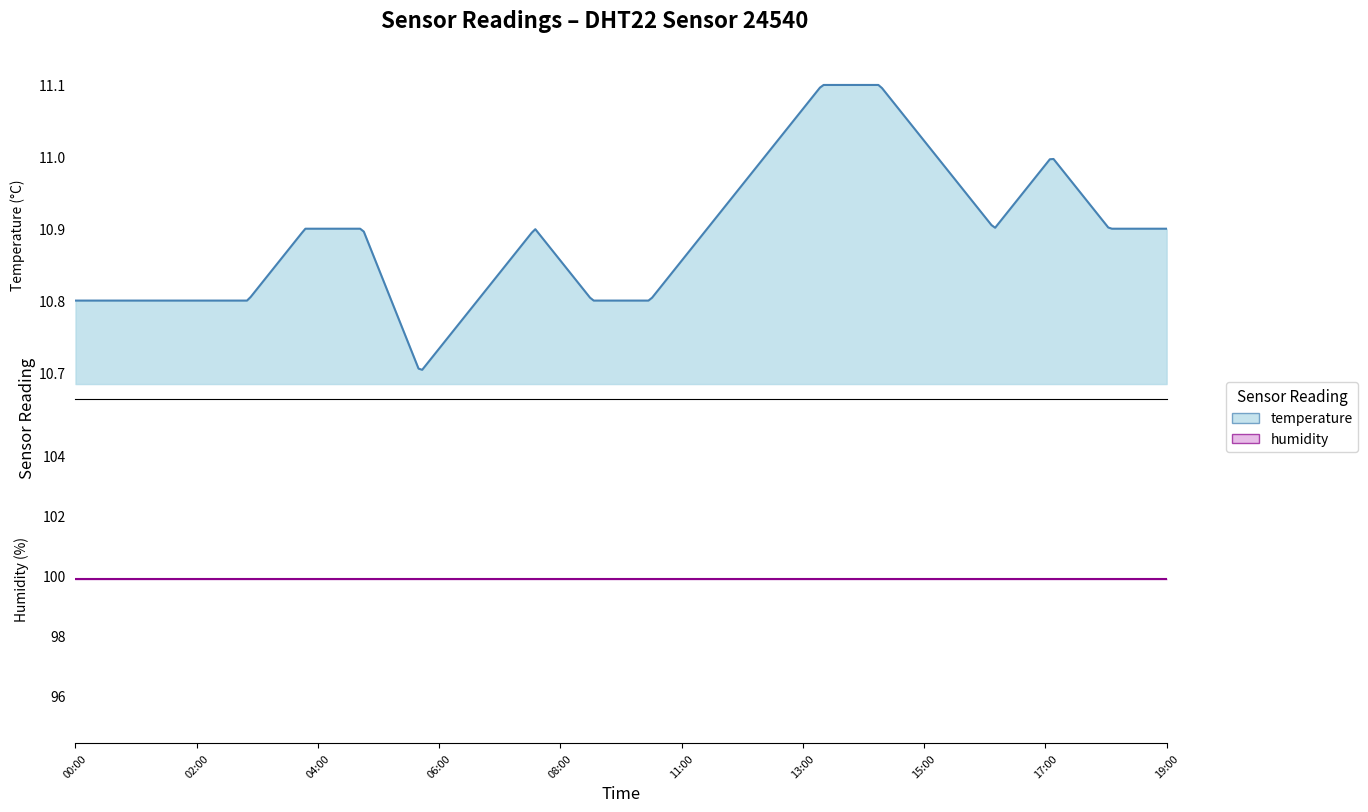

List the series in order of their peak value, highest first.

humidity, temperature